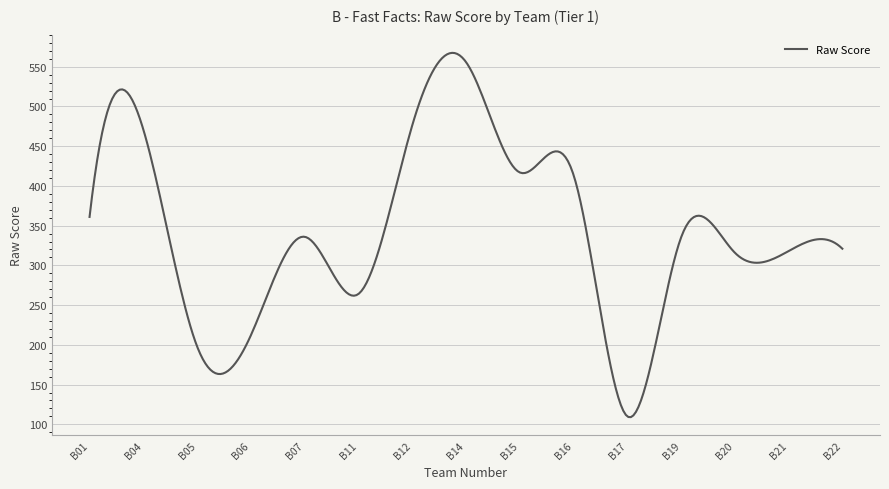

What is the difference between the maximum and minimum values?

458.5